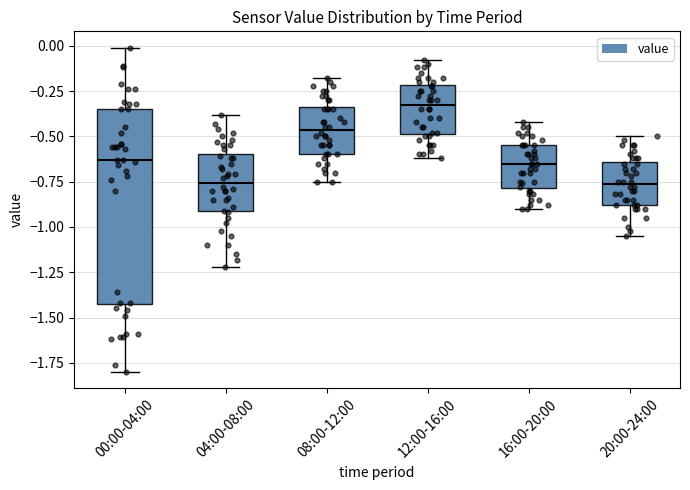

Where does the median line of the box for 20:00-24:00 sit on the y-axis? The values are not printed on the chart, so give them approximately, as read against the axis.

-0.75